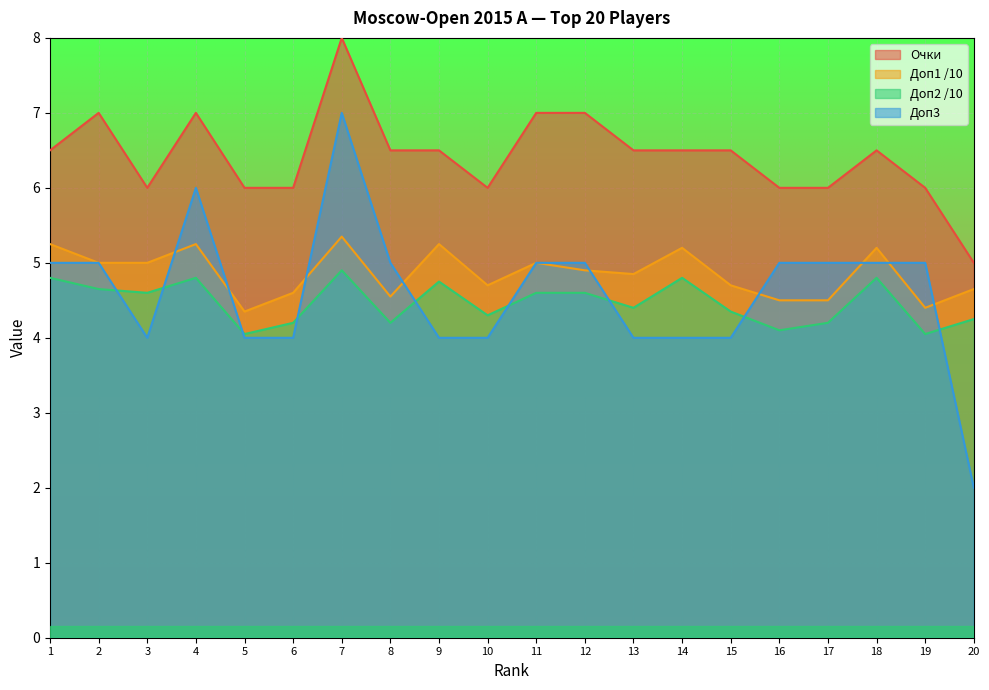

Where does the Очки series first go above 6?

1